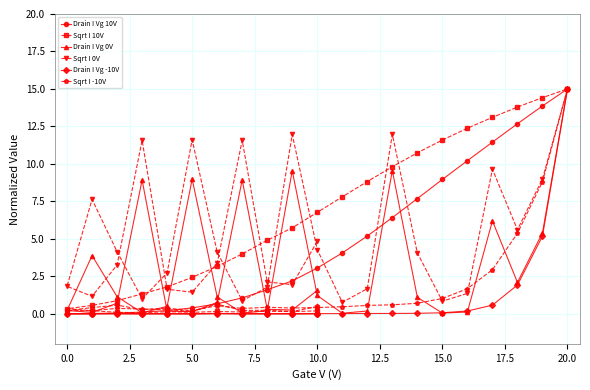

What is the label of the 28th point from the right?

5.0